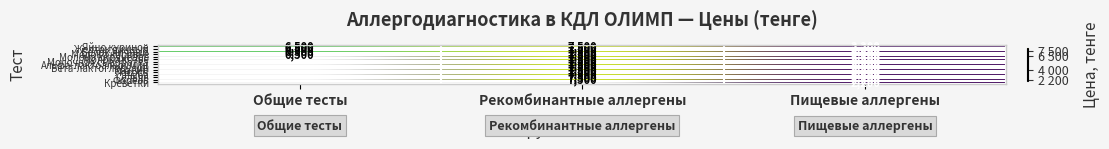

What is the difference between the maximum and minimum values in the Молоко коровье series?

5300